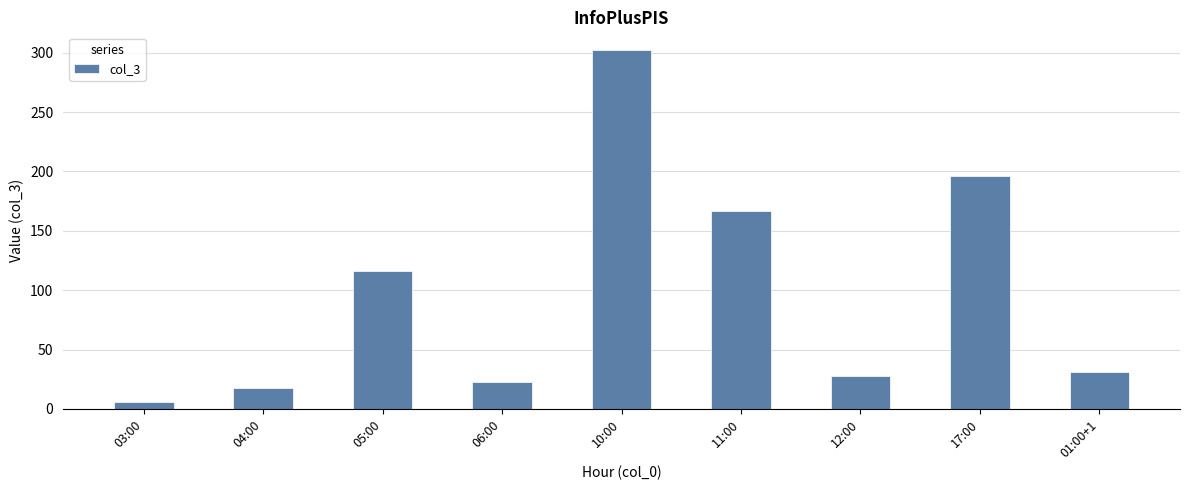

Reading right to left, what are all the values shown in this chart?

31	196	28	167	302	23	116	18	6